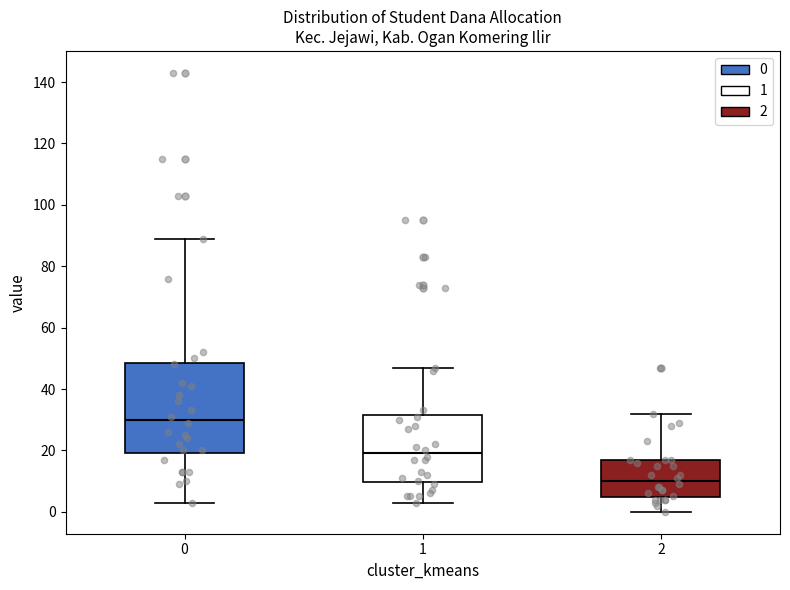

Comparing the boxes themselves (not the whiskers), which one is the tallest?

0